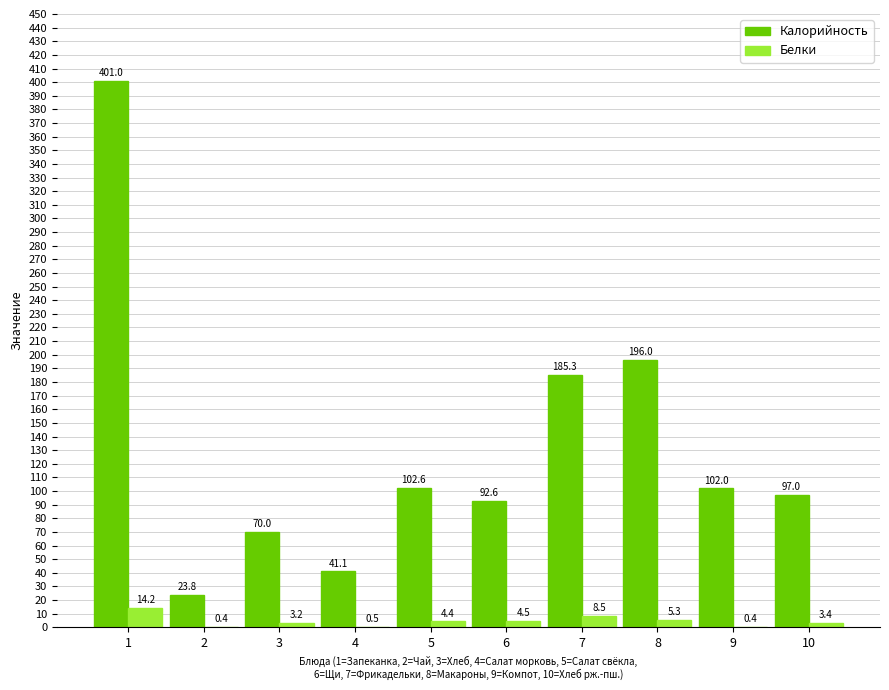

Which series has the widest spread of values?

Калорийность